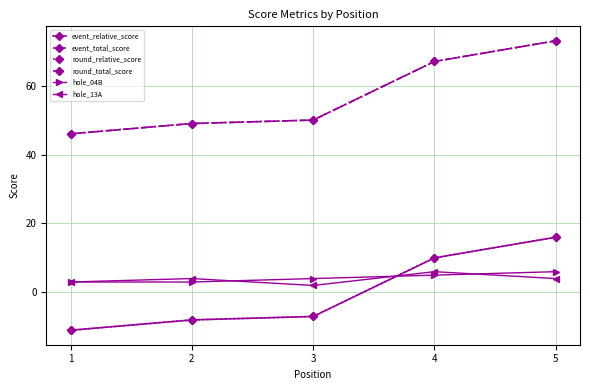

At which label does event_relative_score first exceed -7?

4